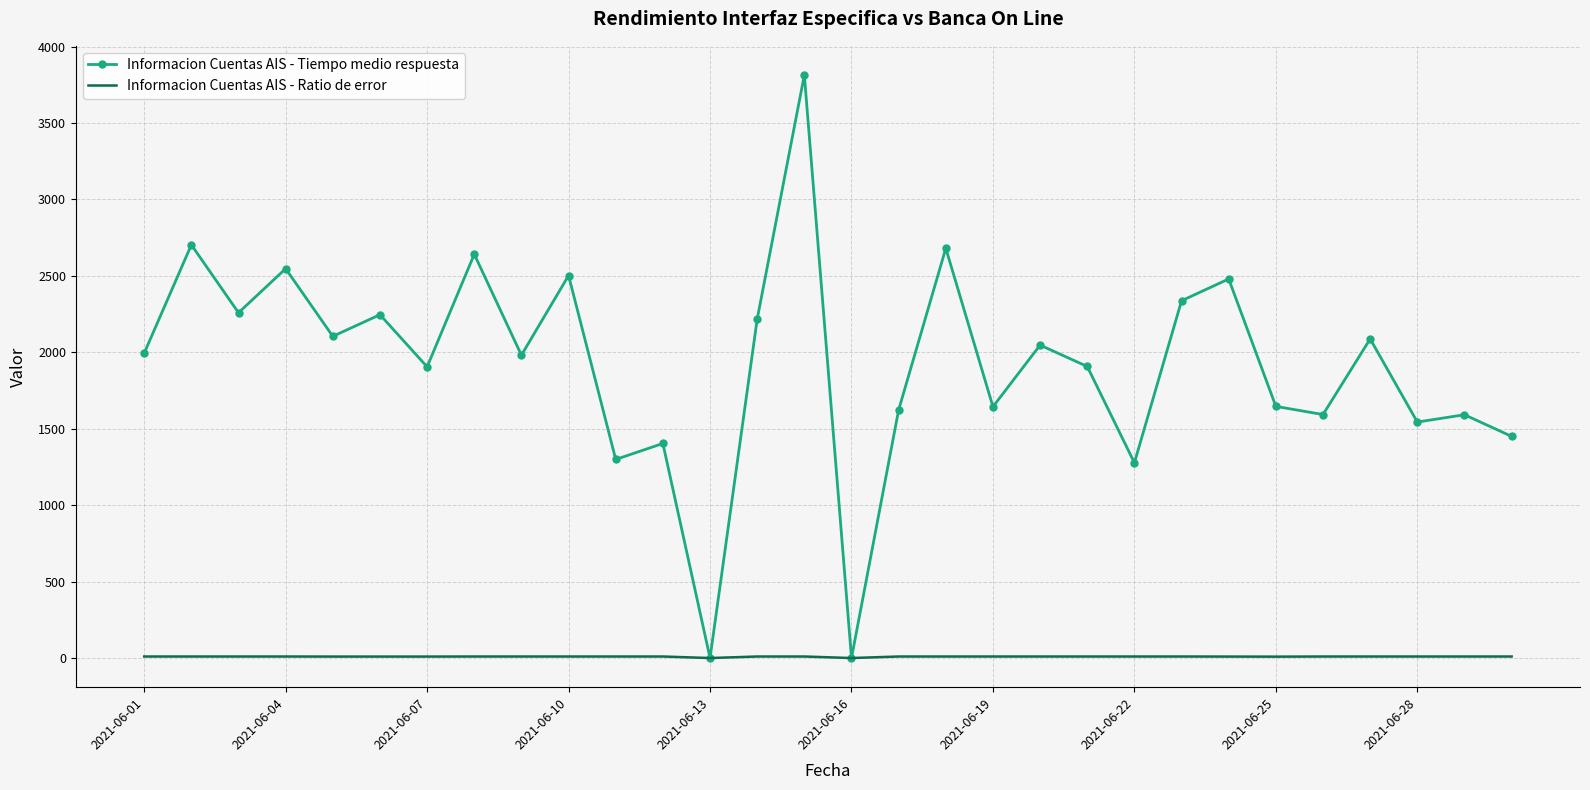

What is the maximum value shown in the chart?

3814.3